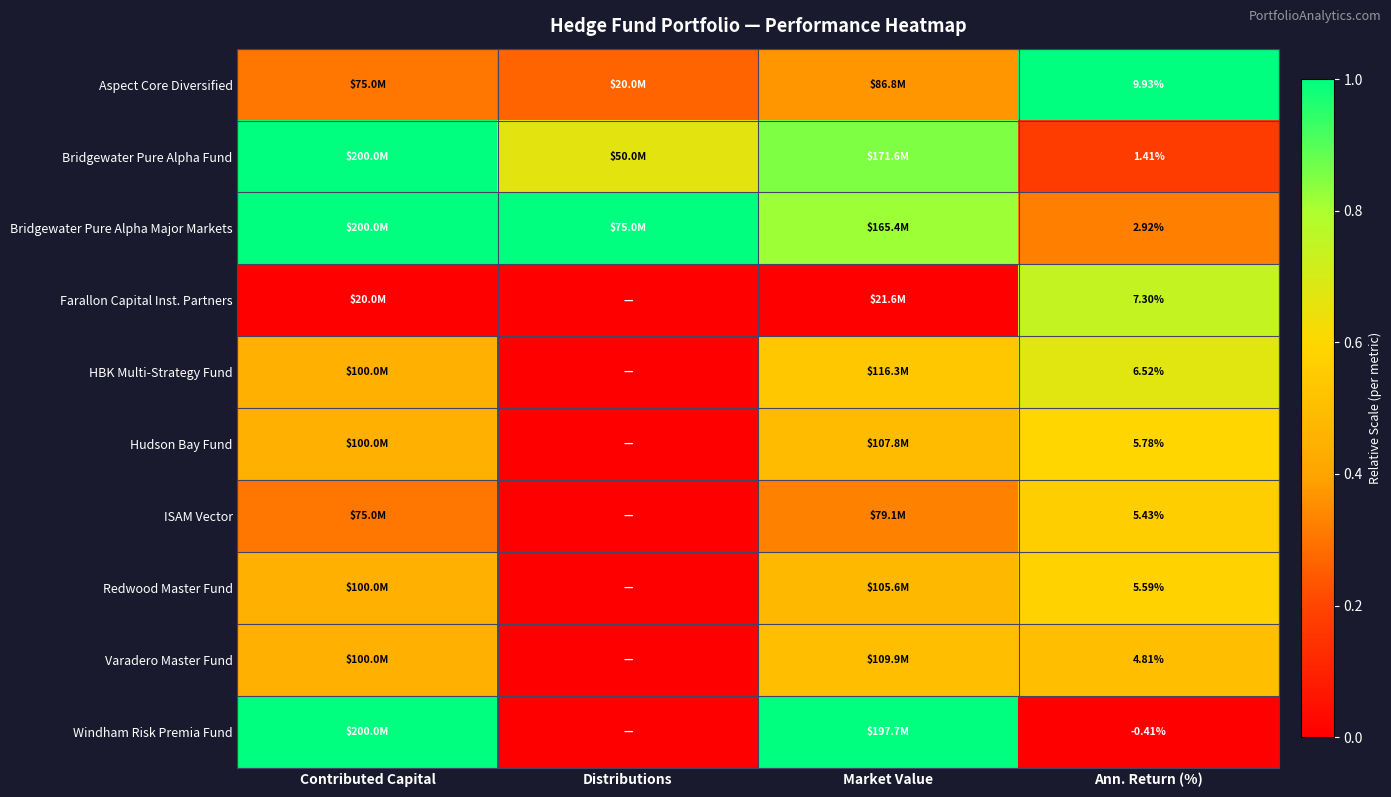

The Varadero Master Fund series shows 0.9 at Market Value. True or false?

False